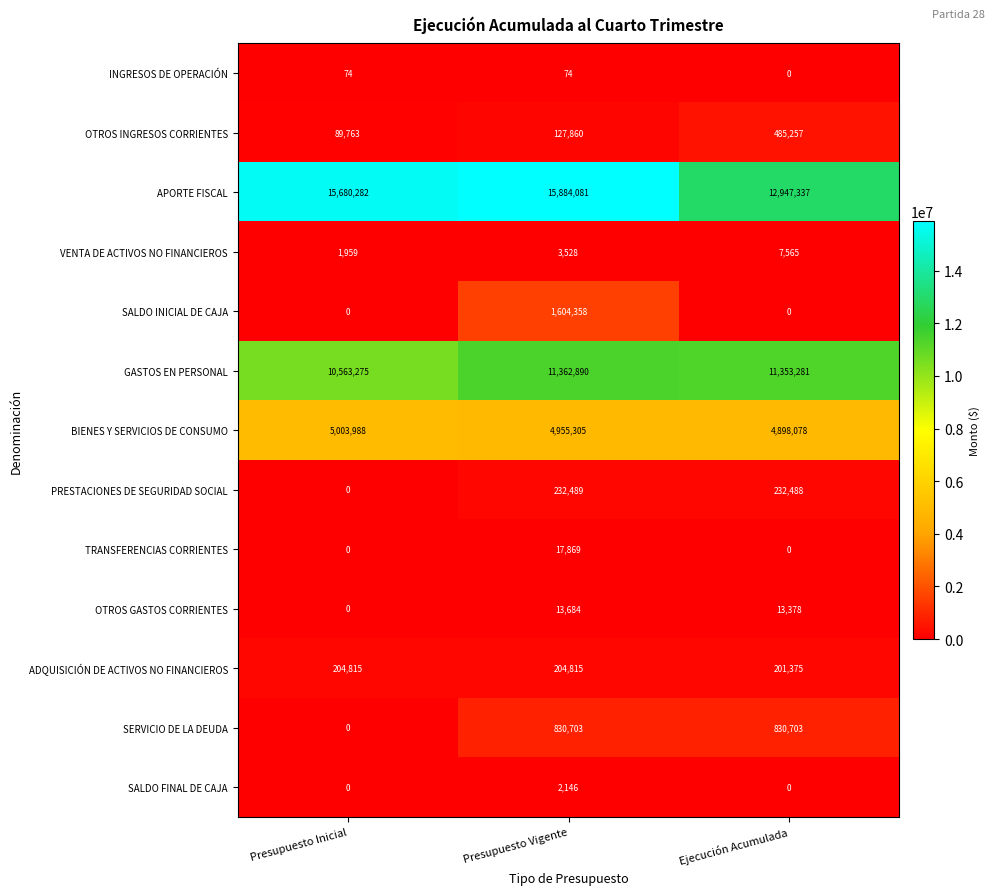

List the series in order of their peak value, lowest first.

INGRESOS DE OPERACIÓN, SALDO FINAL DE CAJA, VENTA DE ACTIVOS NO FINANCIEROS, OTROS GASTOS CORRIENTES, TRANSFERENCIAS CORRIENTES, ADQUISICIÓN DE ACTIVOS NO FINANCIEROS, PRESTACIONES DE SEGURIDAD SOCIAL, OTROS INGRESOS CORRIENTES, SERVICIO DE LA DEUDA, SALDO INICIAL DE CAJA, BIENES Y SERVICIOS DE CONSUMO, GASTOS EN PERSONAL, APORTE FISCAL